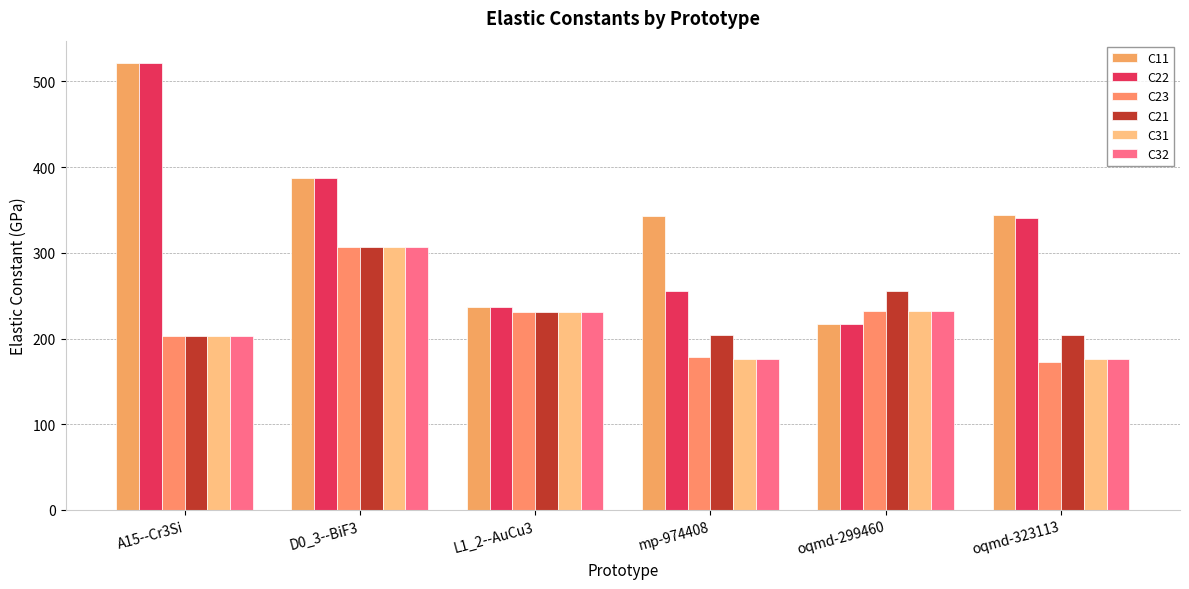

What is the approximate value of C11 at L1_2--AuCu3?

237.2